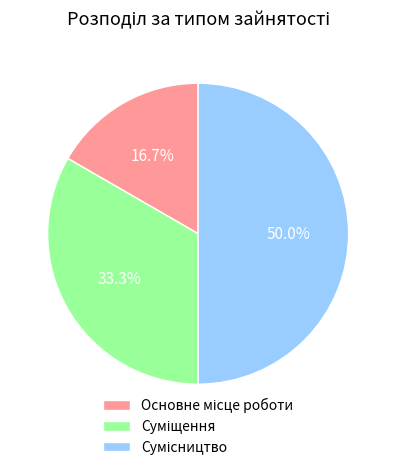

Is the sum of Основне місце роботи and Суміщення greater than half?

No